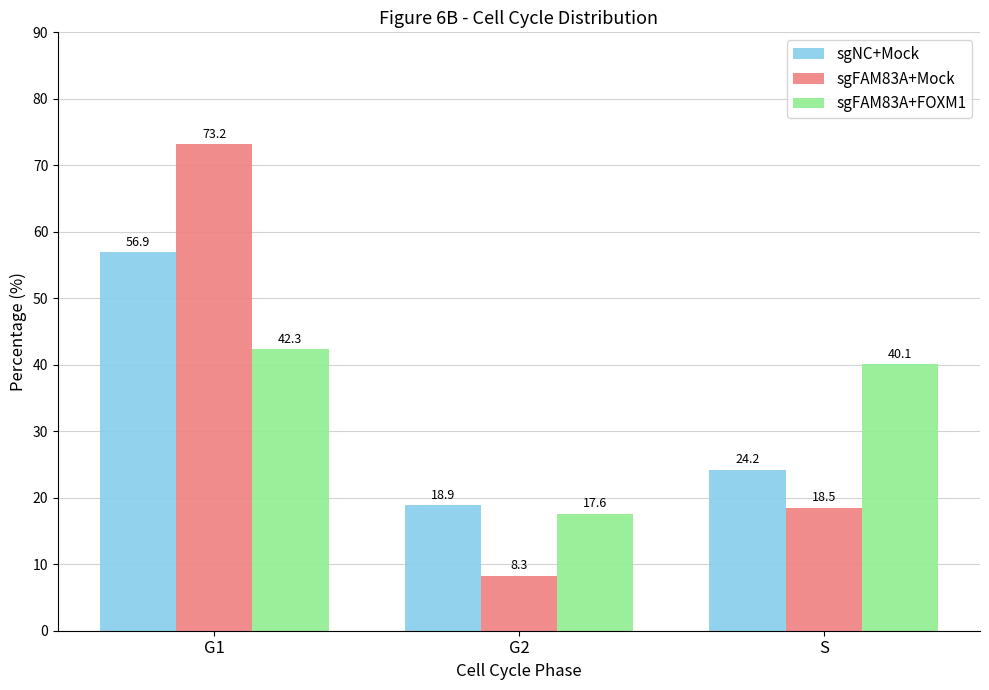

Reading left to right, what are all the values shown in this chart?

sgNC+Mock: 56.9	18.9	24.2
sgFAM83A+Mock: 73.2	8.3	18.5
sgFAM83A+FOXM1: 42.3	17.6	40.1